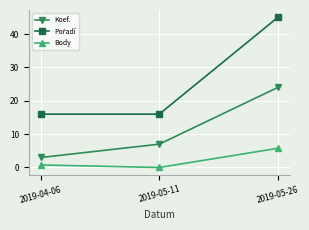

True or false: Body has a value of 5.8 at 2019-05-26.

True